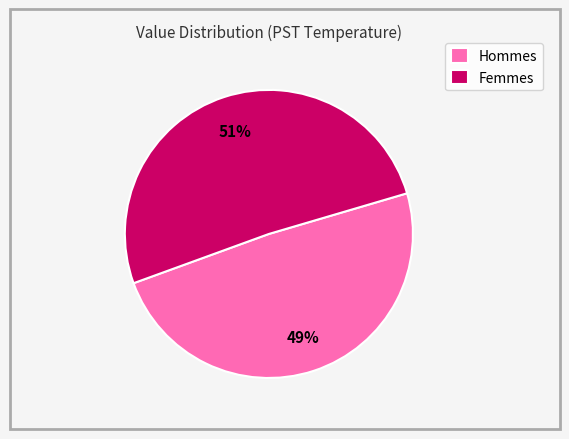

Is it true that Femmes is 59% of the pie?

False